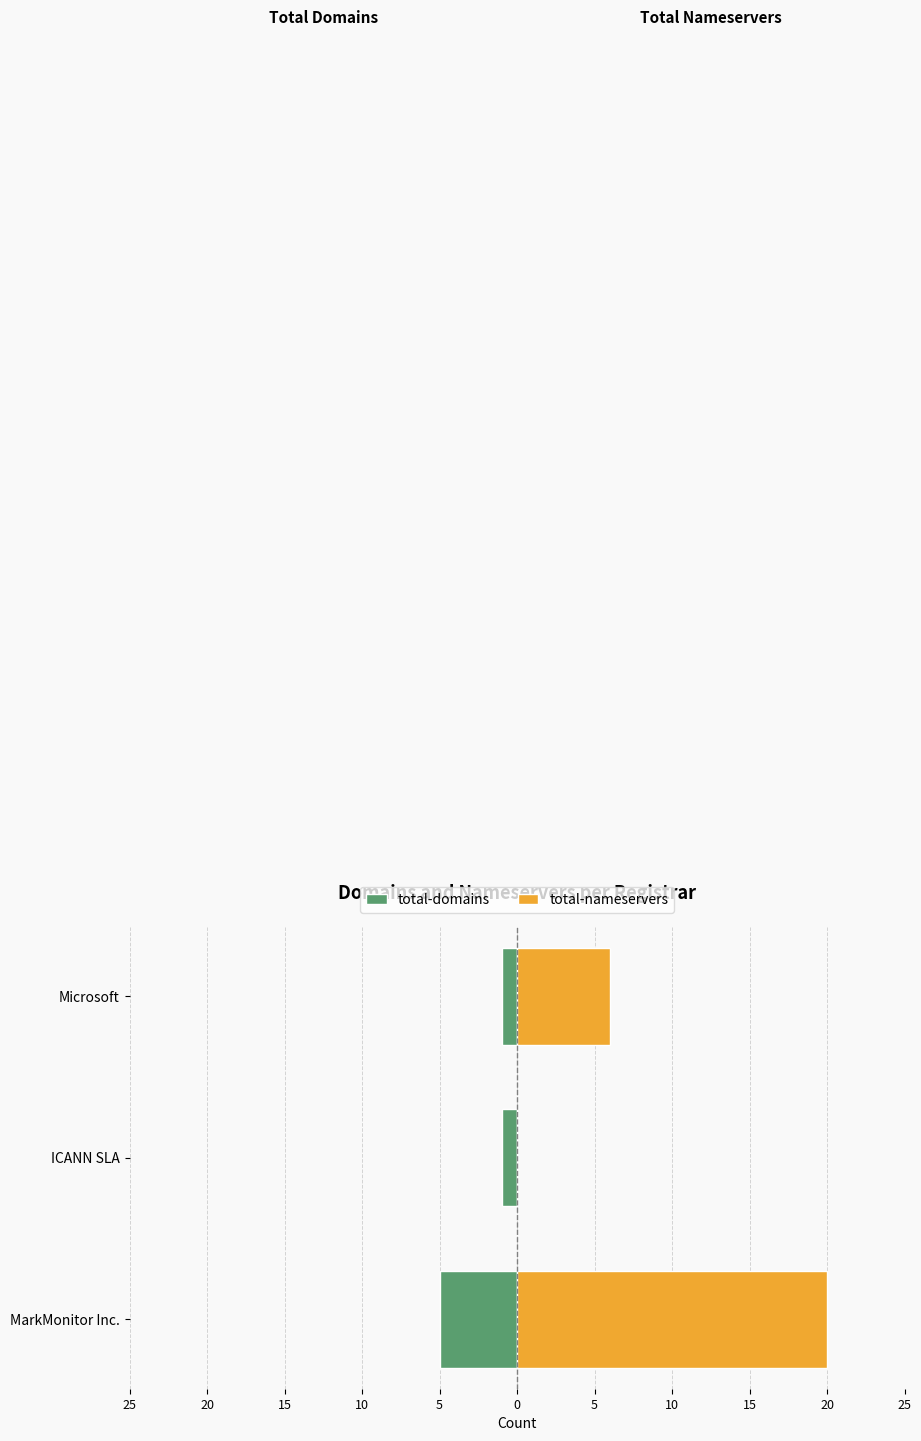

What is the difference between the highest and lowest values at ICANN SLA?

1